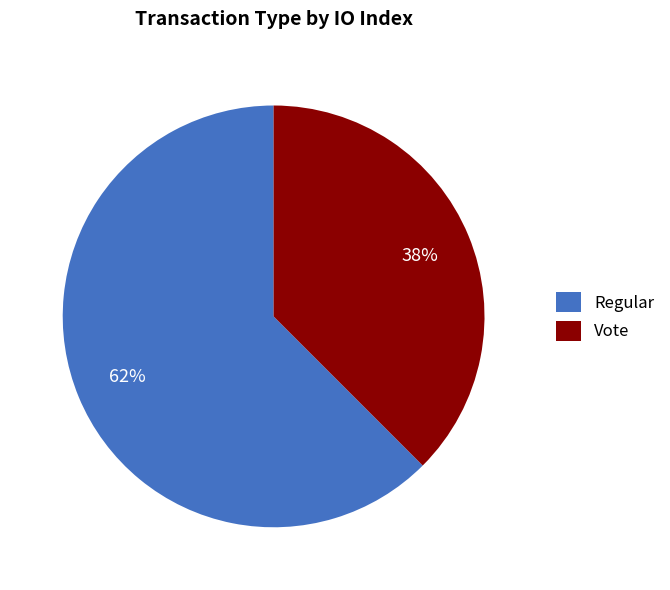

What is the smallest slice in the pie chart?

Vote